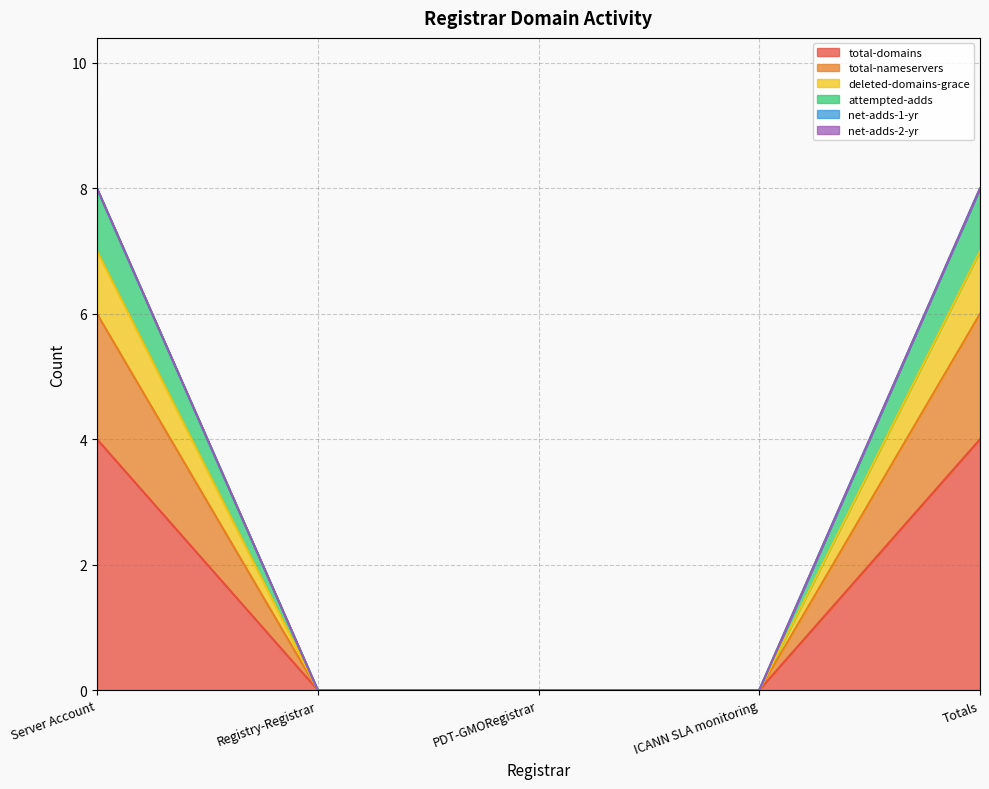

True or false: total-nameservers and deleted-domains-grace cross at least once.

False